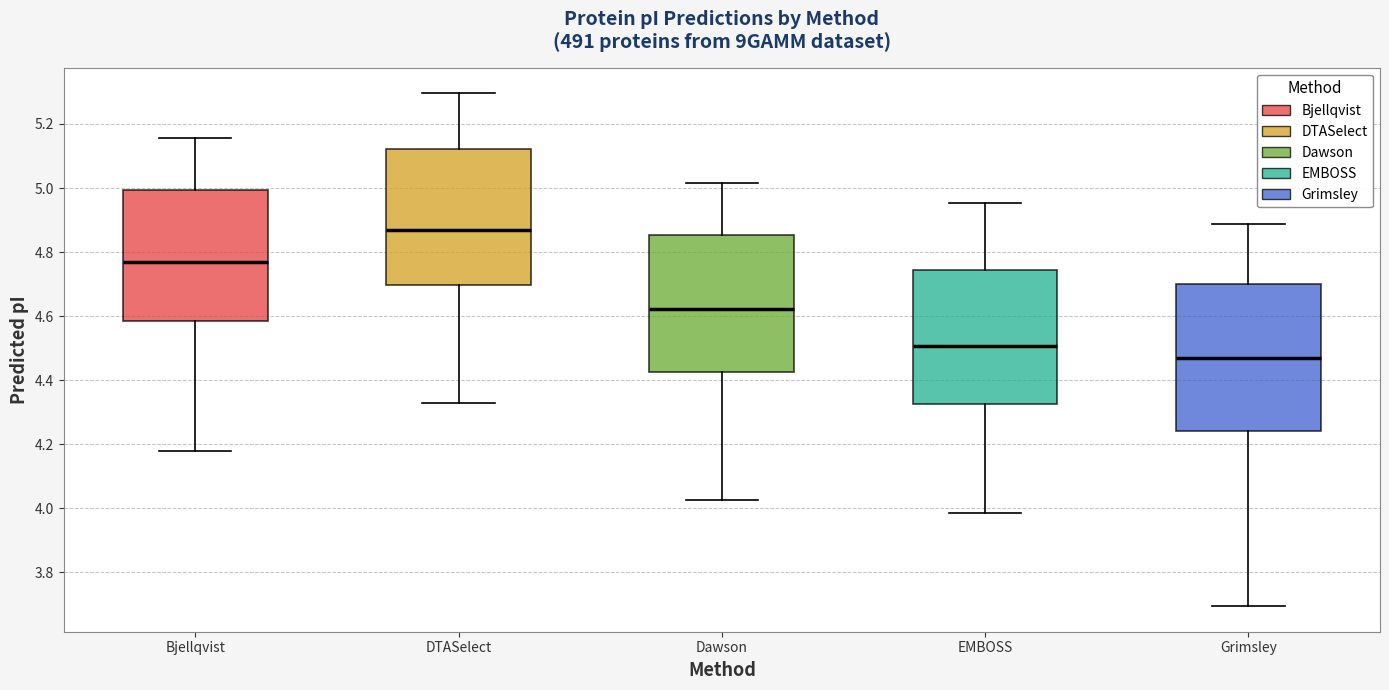

Where is the upper edge of the box for Grimsley on the y-axis? The values are not printed on the chart, so give them approximately, as read against the axis.

4.70